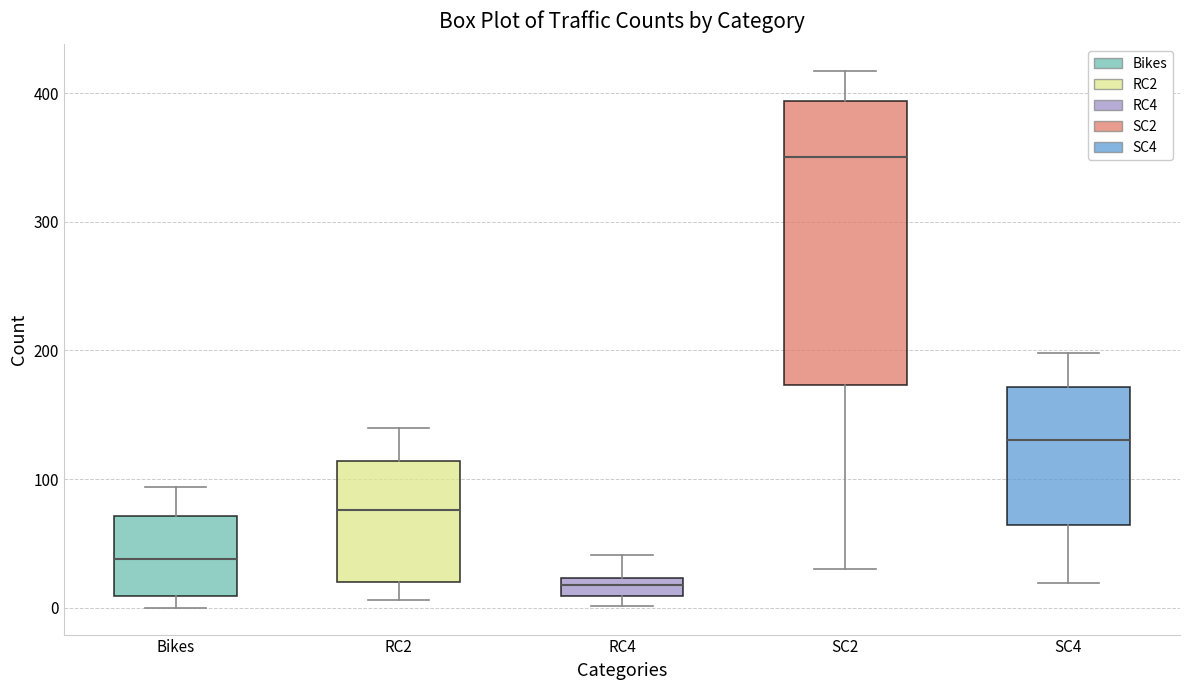

Where is the upper edge of the box for SC2 on the y-axis? The values are not printed on the chart, so give them approximately, as read against the axis.

390